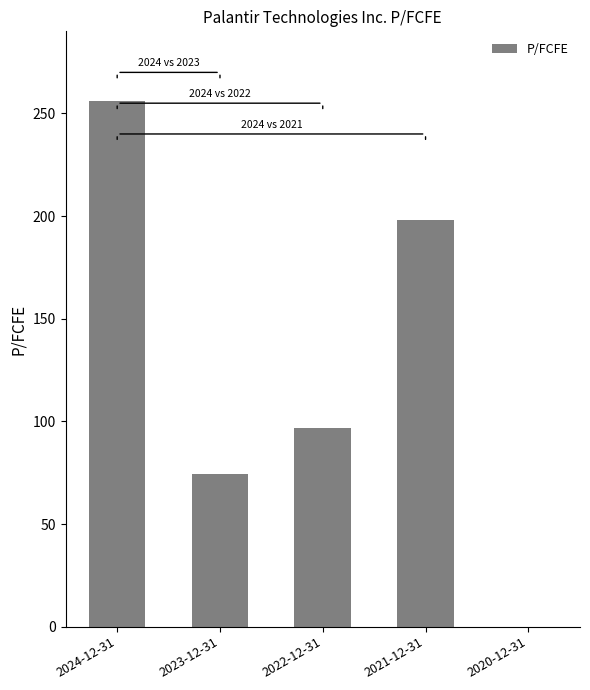

What is the change in value from 2024-12-31 to 2021-12-31?

-58.0